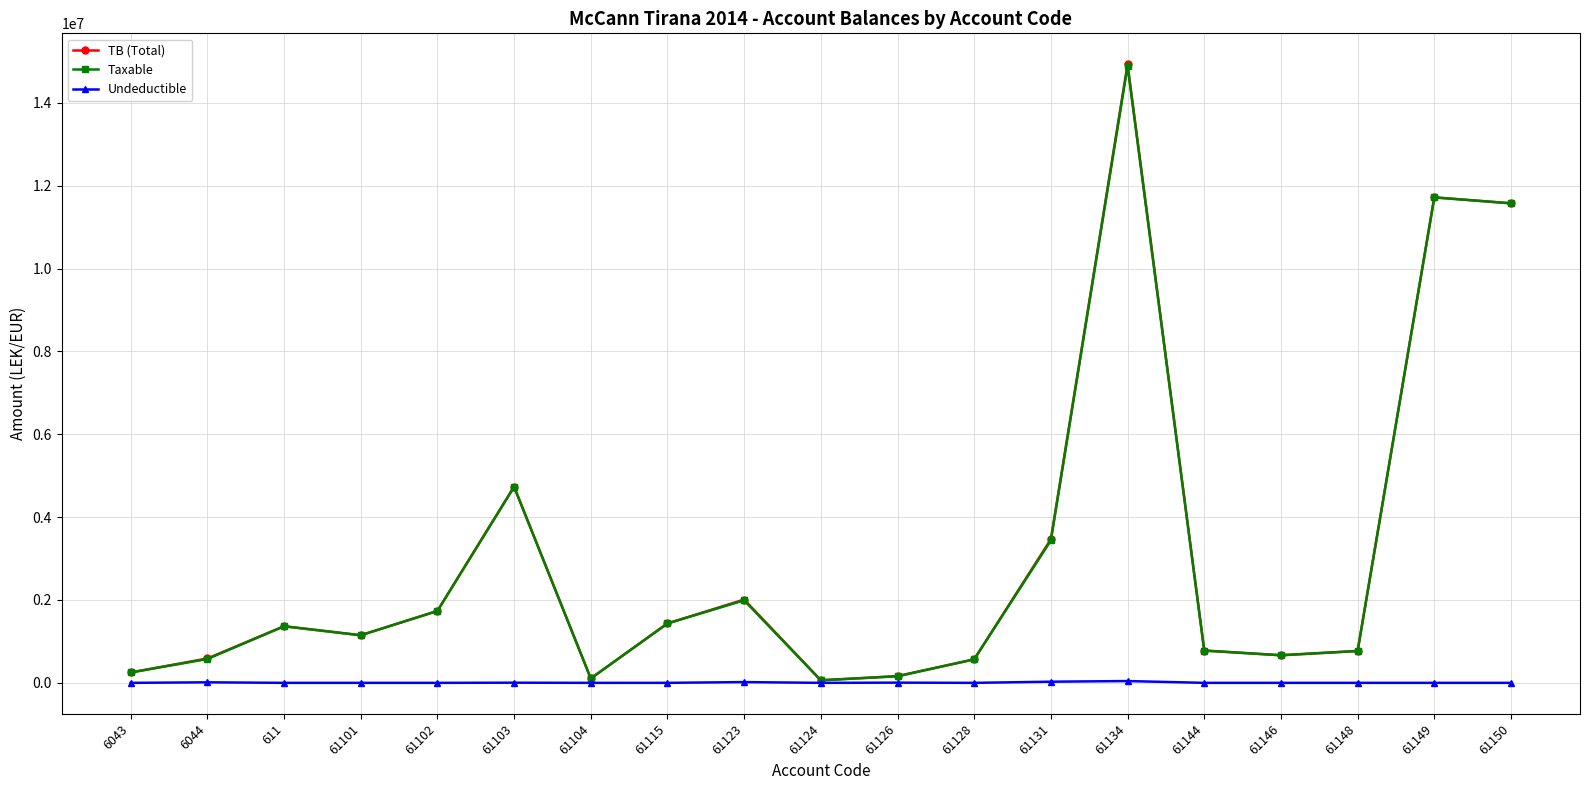

What is the greatest value displayed?

14931158.8